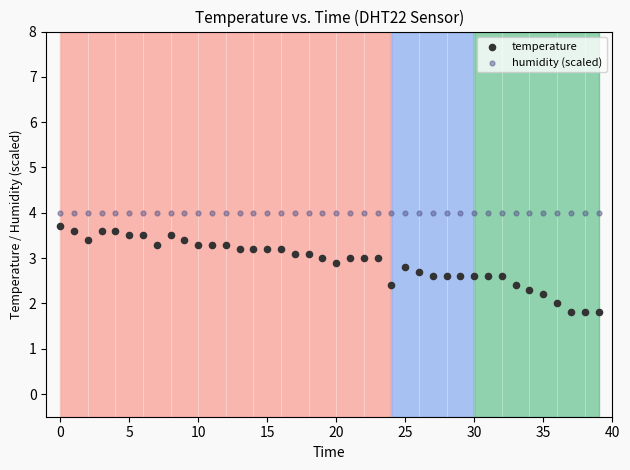

Which series contains the lowest Y value?

temperature